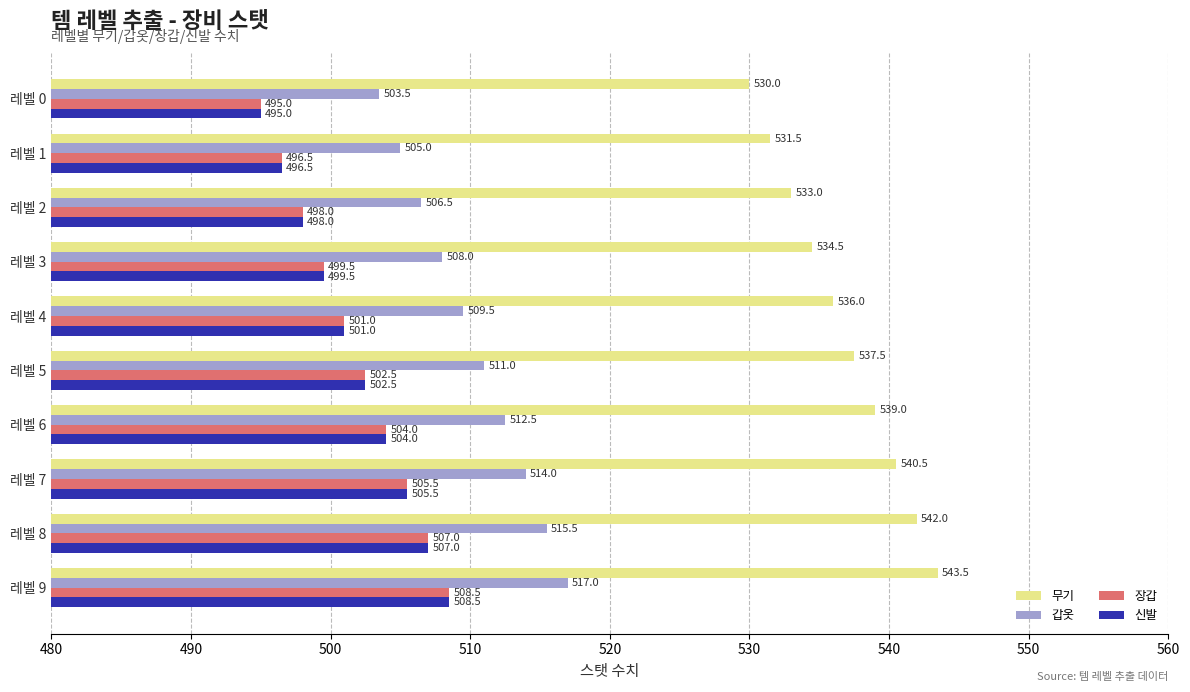

The 갑옷 series shows 505.0 at 레벨 1. True or false?

True